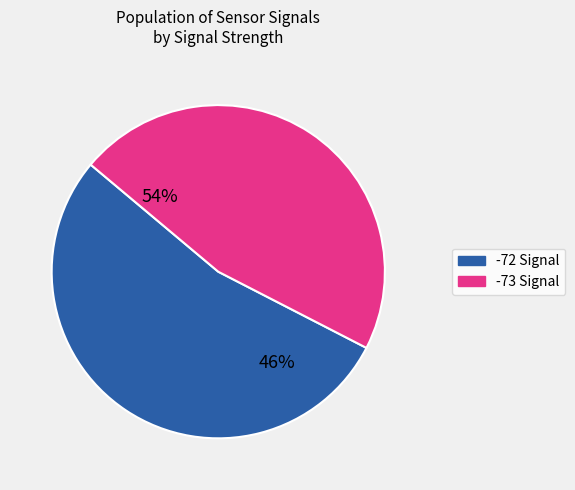

Is there a majority slice in this chart?

Yes